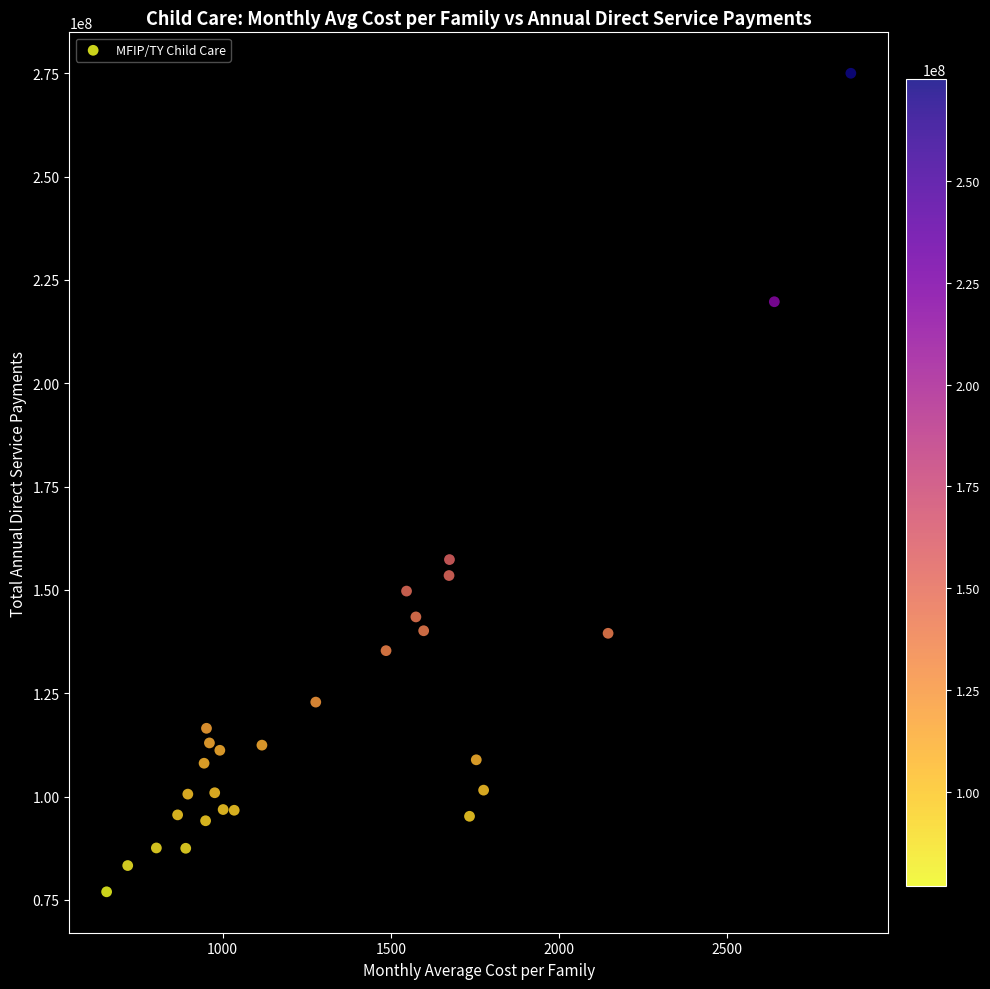

What is the range of Y values (max minus min)?

198052052.1